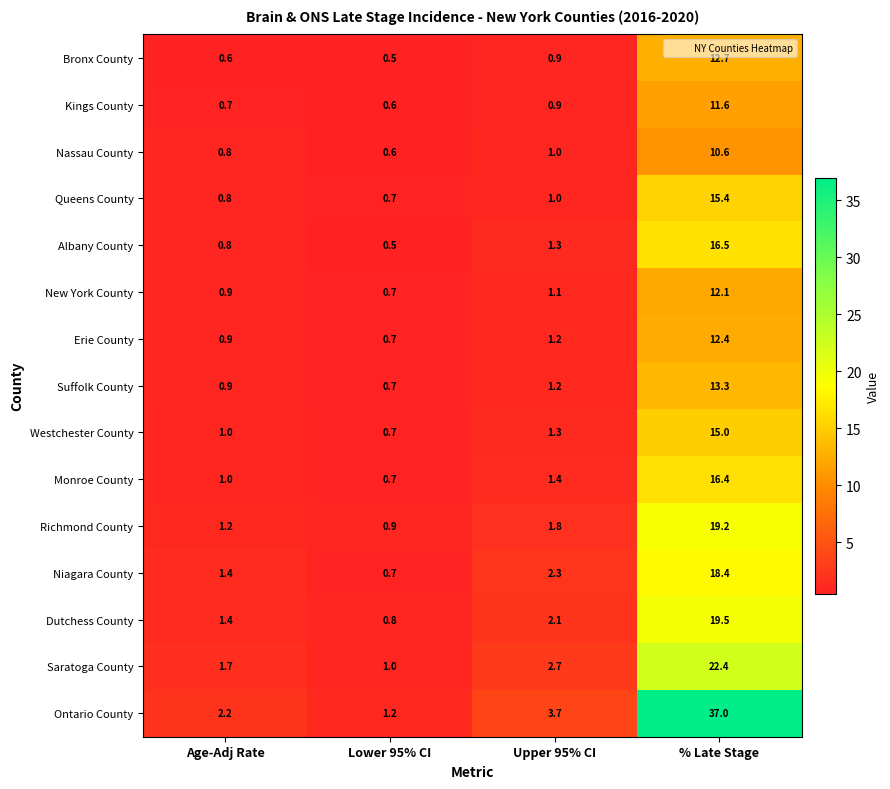

Is it true that Queens County equals 1.0 at Upper 95% CI?

True